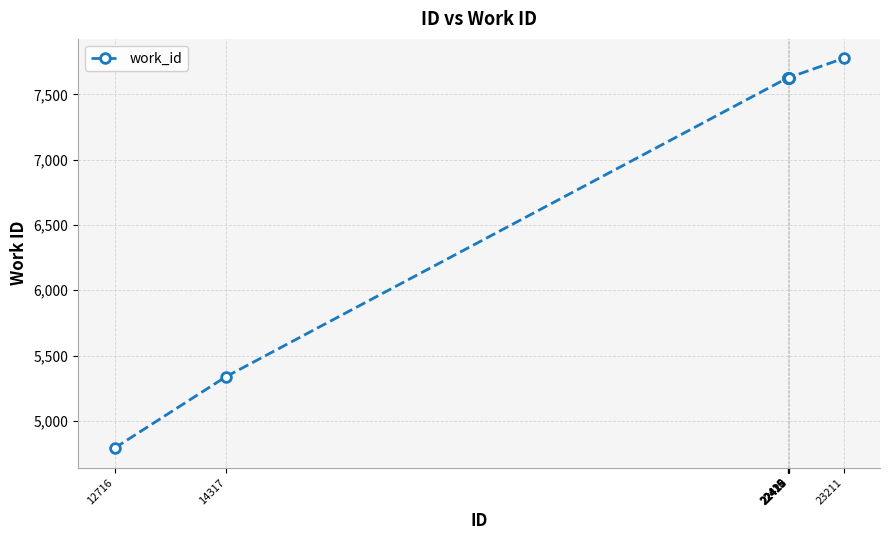

What is the value of the 4th point from the left?

7629